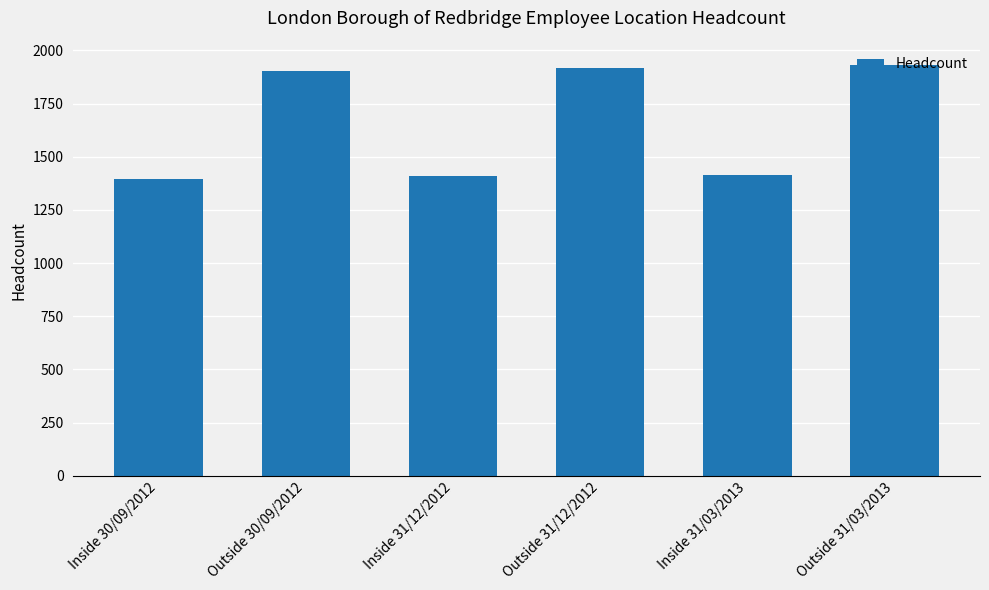

What is the smallest value displayed?

1397